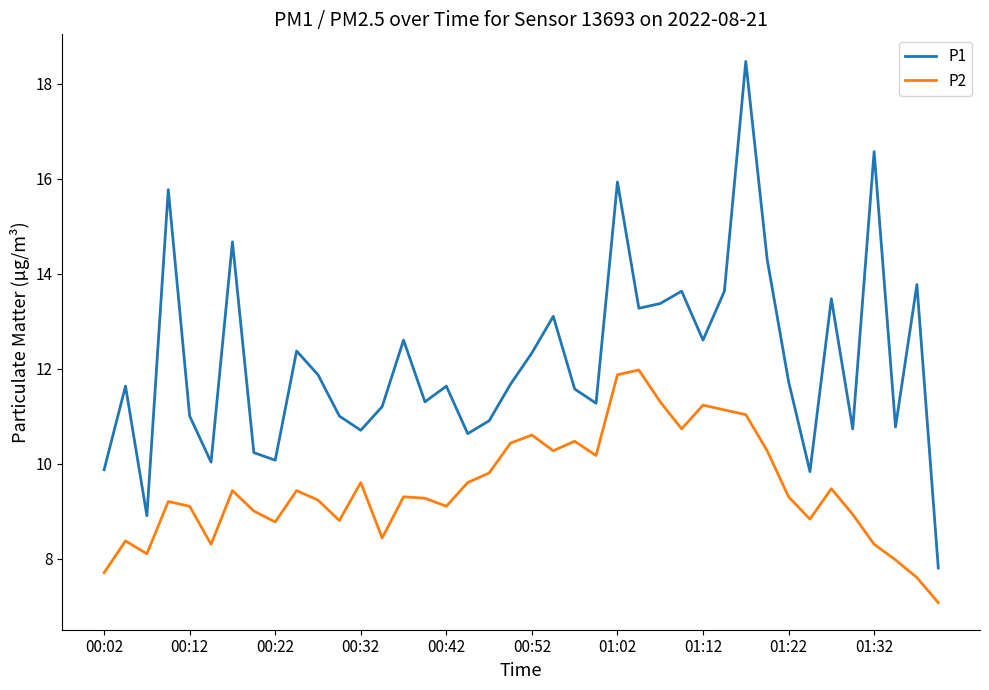

Rank the series by their average value, from lowest to highest.

P2, P1